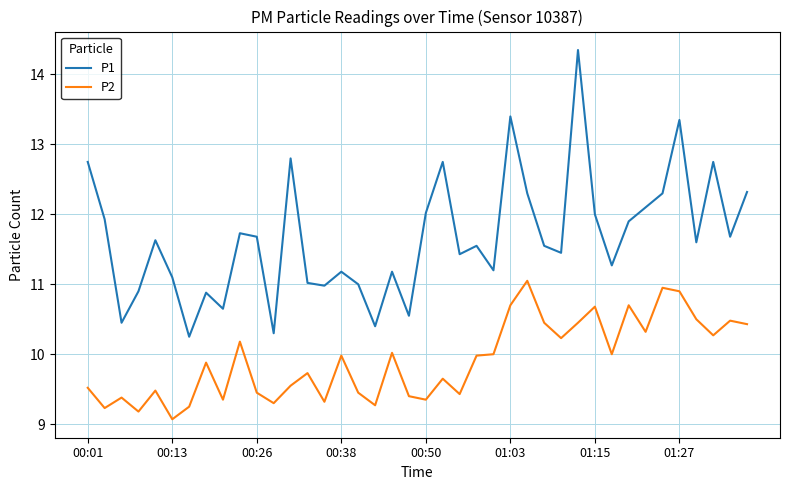

What is the sum of all P2 values?

396.5